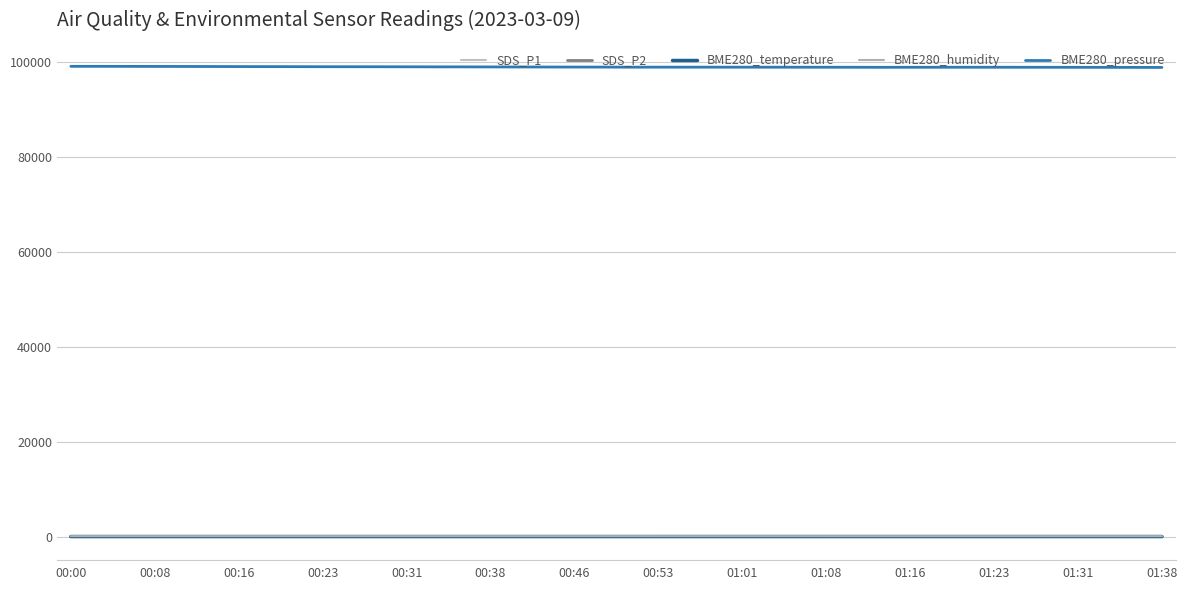

How many distinct data groups are displayed?

5